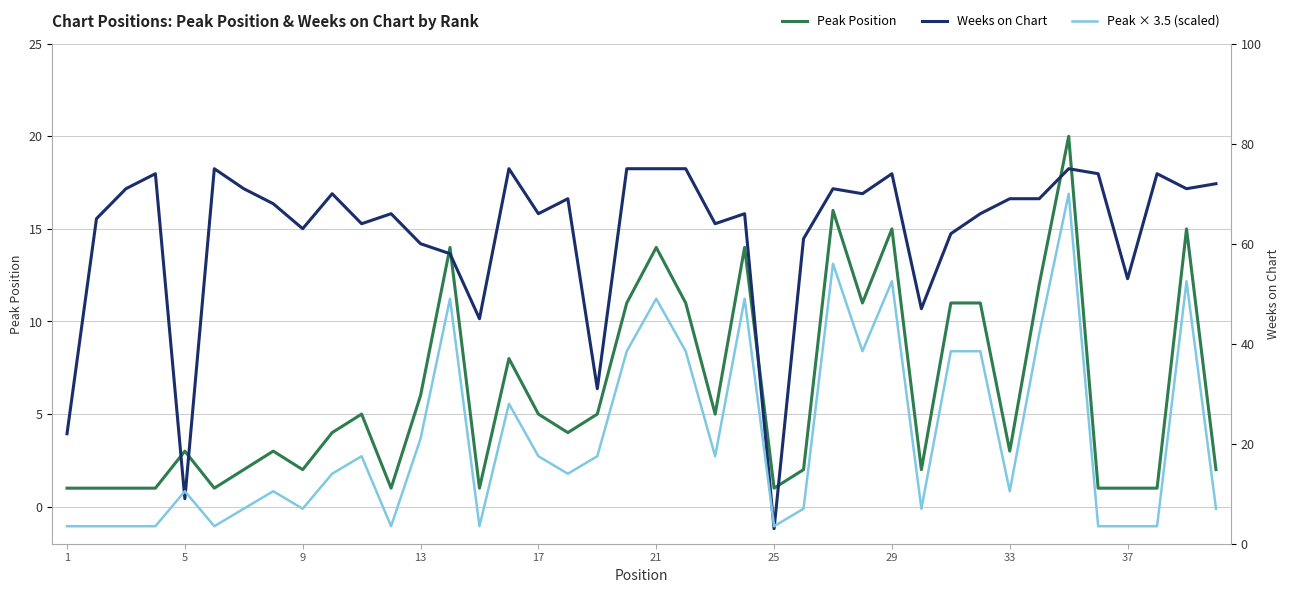

The Peak Position series shows 8 at 17. True or false?

False